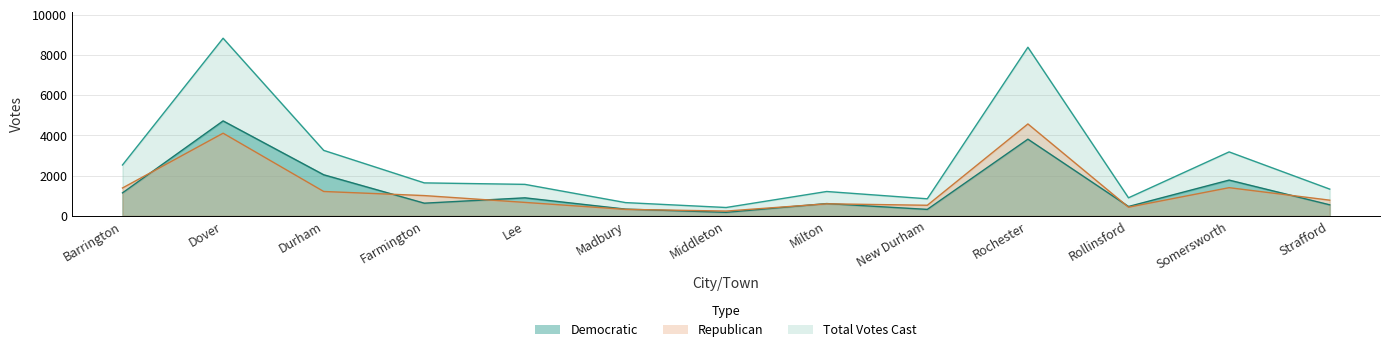

List the series in order of their peak value, highest first.

Total Votes Cast, Democratic, Republican